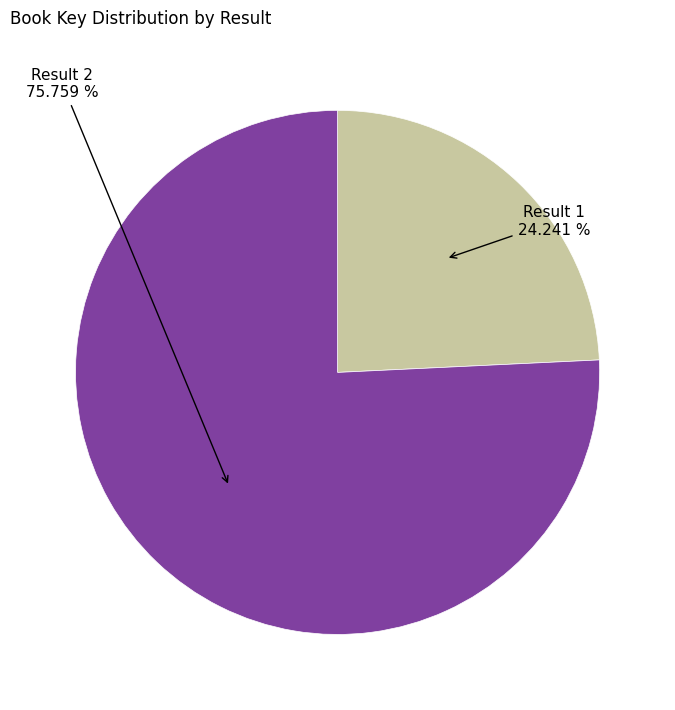

Which has a higher value, Result 1 or Result 2?

Result 2